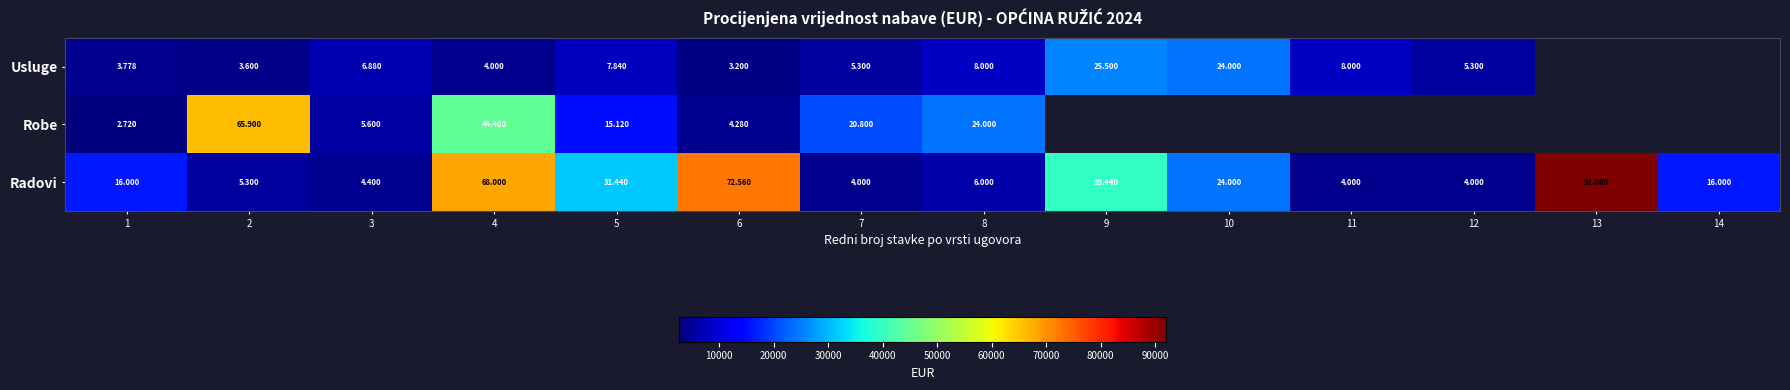

How many categories are shown in the chart?

14